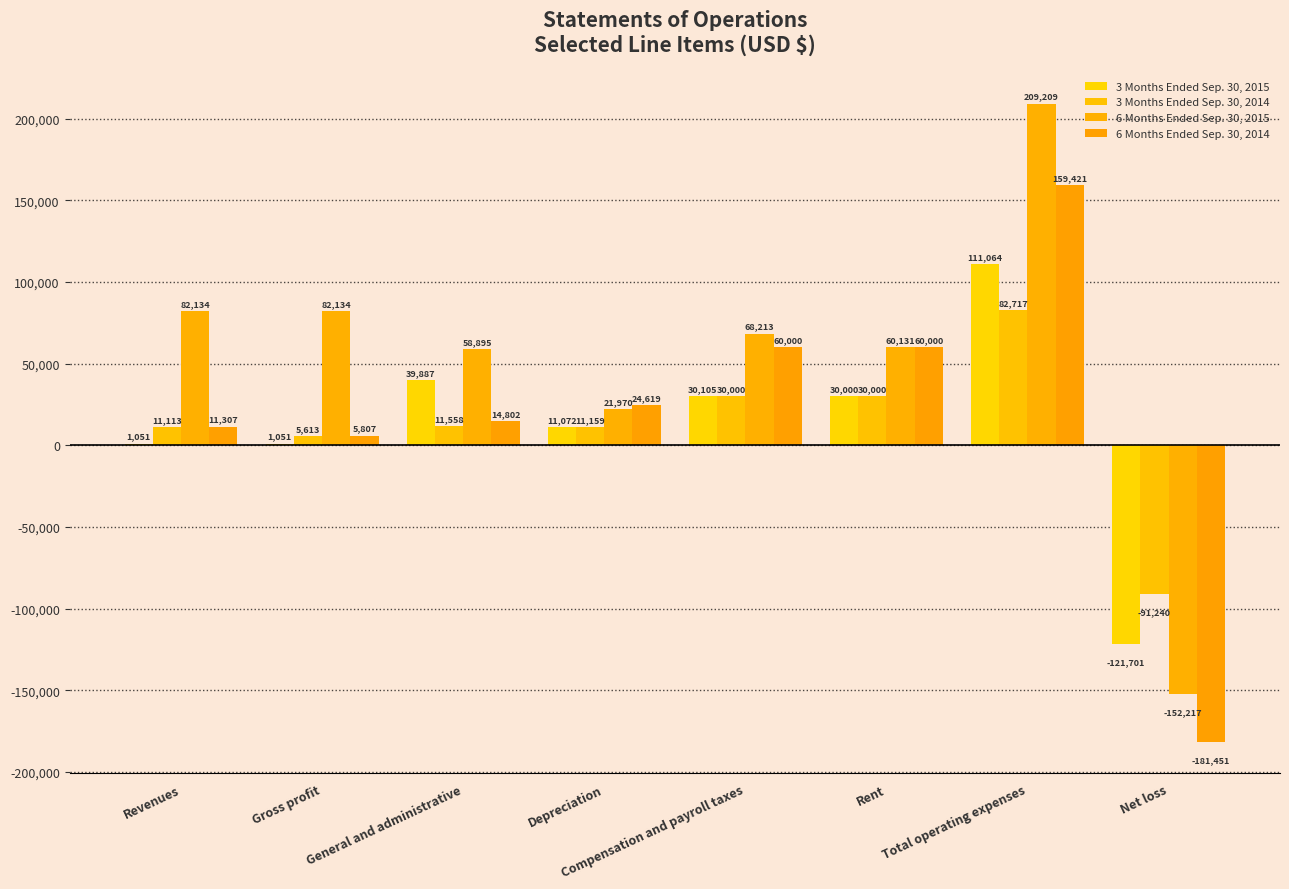

Is it true that 6 Months Ended Sep. 30, 2015 equals 58895 at General and administrative?

True